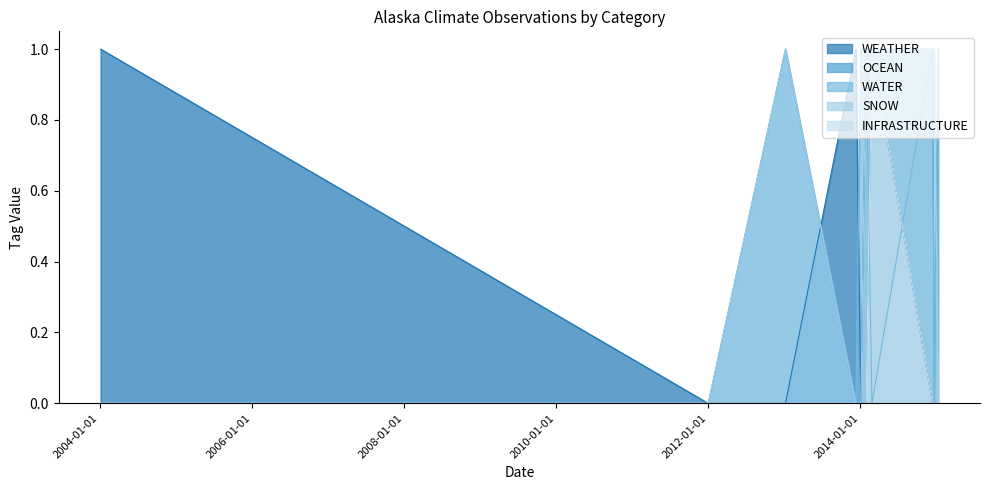

Which series has the largest total across all categories?

SNOW